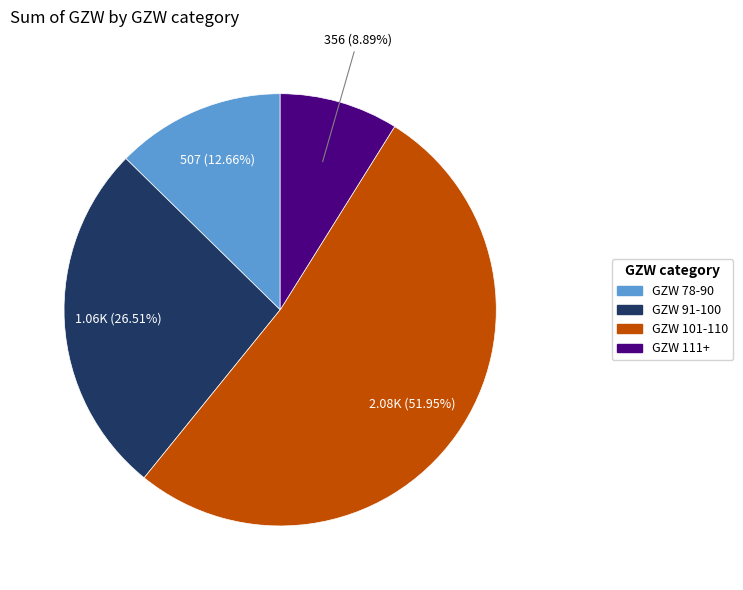

How many slices are in this pie chart?

4